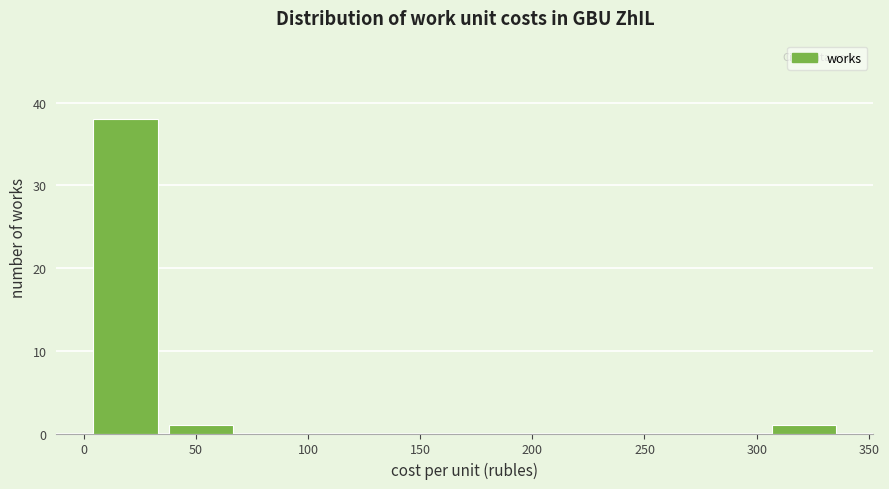

Reading left to right, transcribe this chart: for each bar, give the range it covers on the x-axis and its height. Neither the bar edges nor the heights are printed on the chart, so give them approximately, as read against the axes.

0 to 35: 38
35 to 70: 1
70 to 105: 0
105 to 135: 0
135 to 170: 0
170 to 205: 0
205 to 235: 0
235 to 270: 0
270 to 305: 0
305 to 340: 1